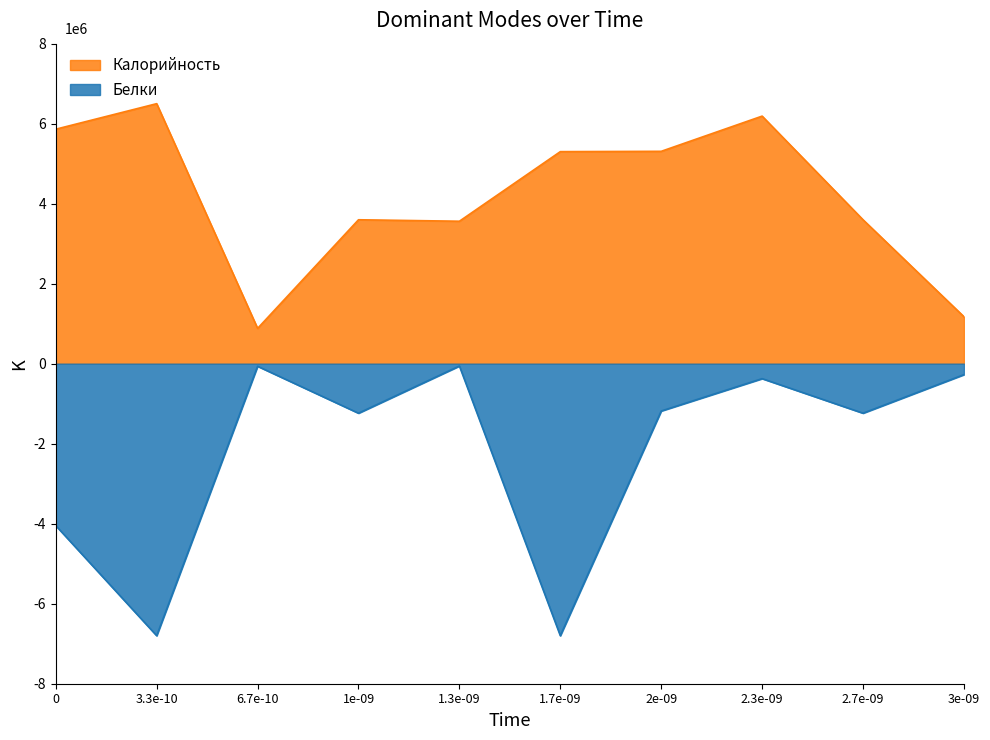

What is the maximum value for Белки?

-58009.5